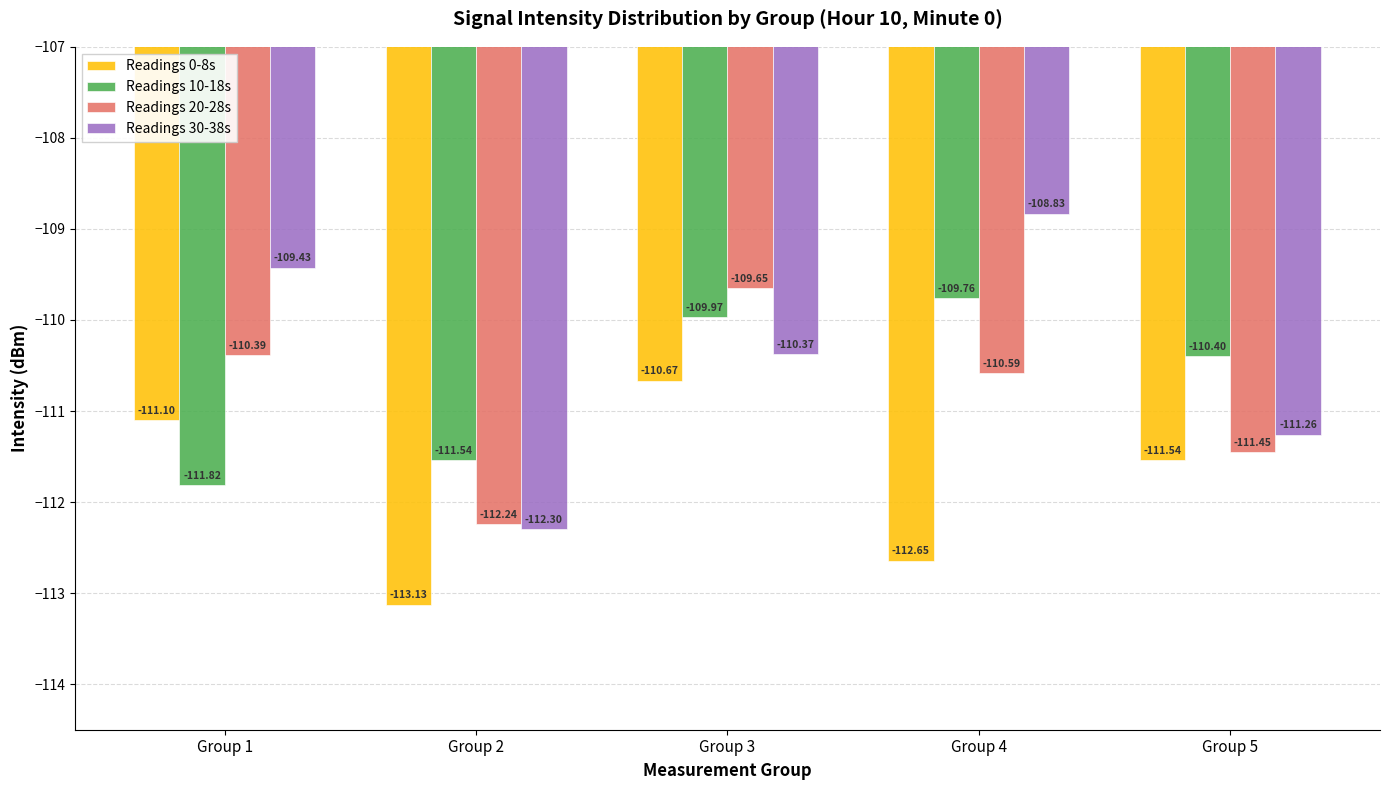

How many groups of bars are there?

5